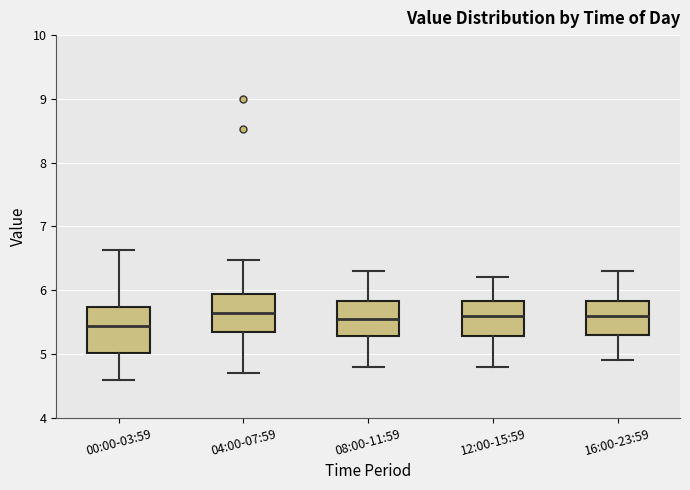

Where is the upper edge of the box for 00:00-03:59 on the y-axis? The values are not printed on the chart, so give them approximately, as read against the axis.

5.7